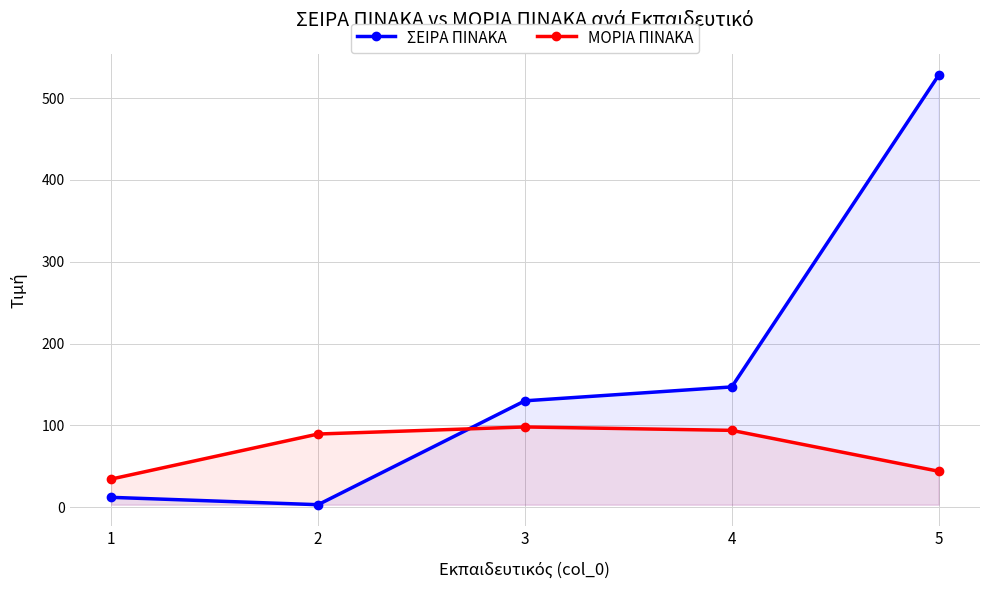

What are all the series names shown in the legend?

ΣΕΙΡΑ ΠΙΝΑΚΑ, ΜΟΡΙΑ ΠΙΝΑΚΑ